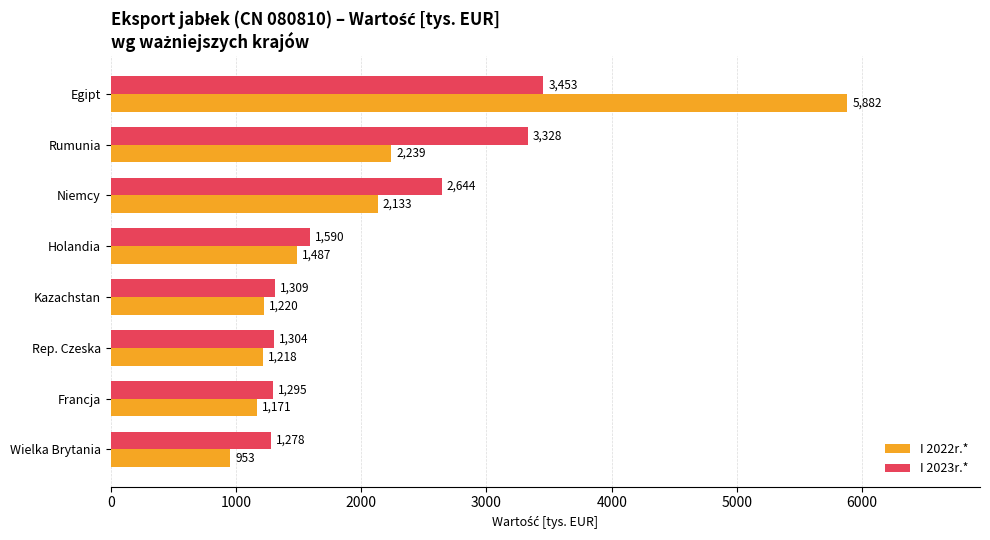

Between Francja and Wielka Brytania, which series saw the biggest shift?

I 2022r.*